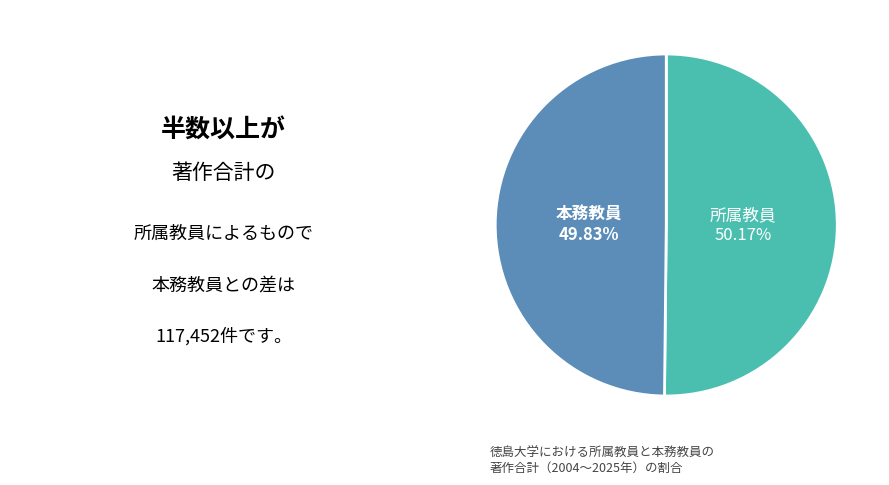

Does any single category account for the majority?

Yes